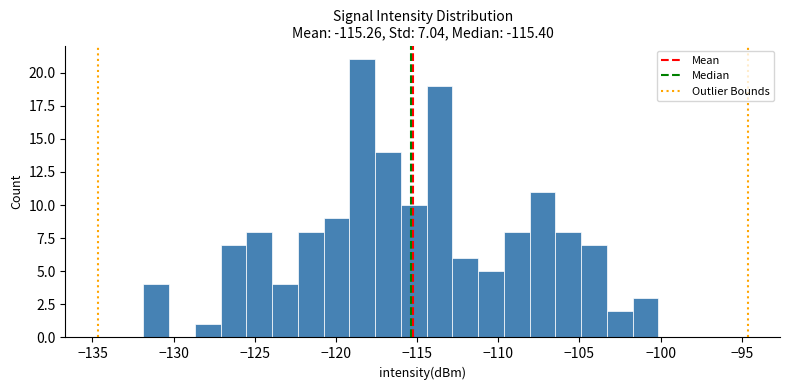

Around what value on the x-axis is the tallest bar? Give the approximate position of its centre, as read against the axis.

-118.5